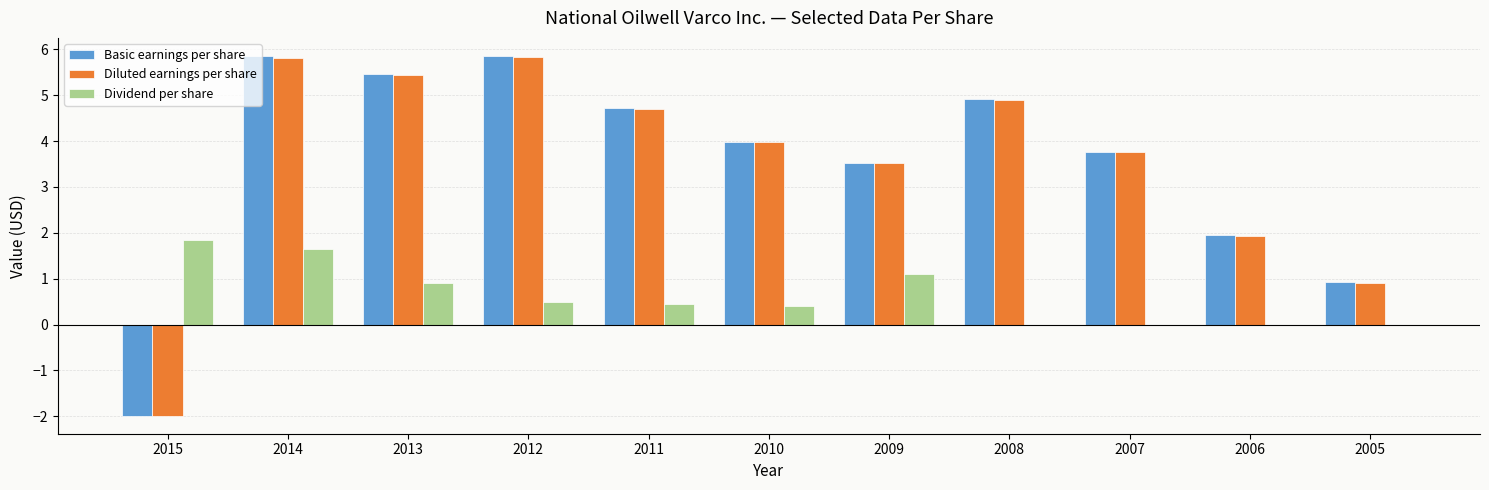

Where does the Diluted earnings per share series first go above 3?

2014